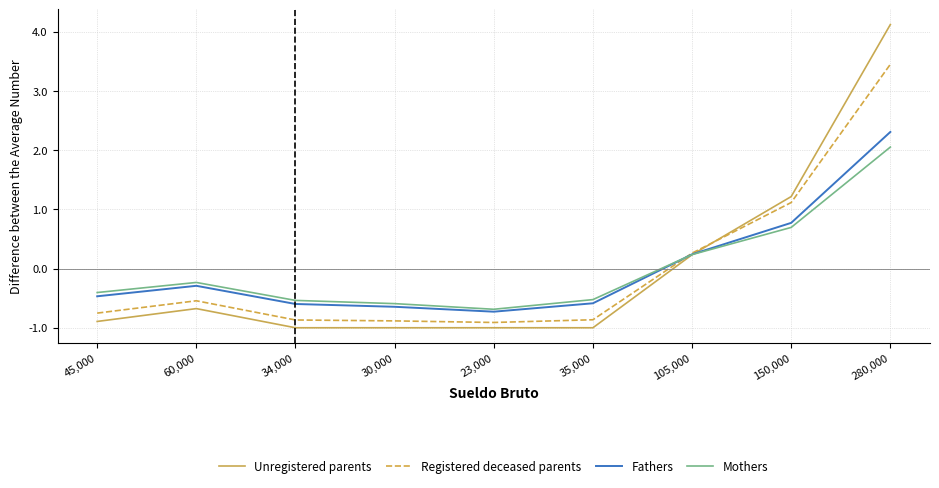

Reading left to right, list all the values displayed in this chart.

Unregistered parents: -0.9	-0.7	-1.0	-1.0	-1.0	-1.0	0.2	1.2	4.1
Registered deceased parents: -0.8	-0.5	-0.9	-0.9	-0.9	-0.9	0.3	1.1	3.4
Fathers: -0.5	-0.3	-0.6	-0.6	-0.7	-0.6	0.2	0.8	2.3
Mothers: -0.4	-0.2	-0.5	-0.6	-0.7	-0.5	0.2	0.7	2.1